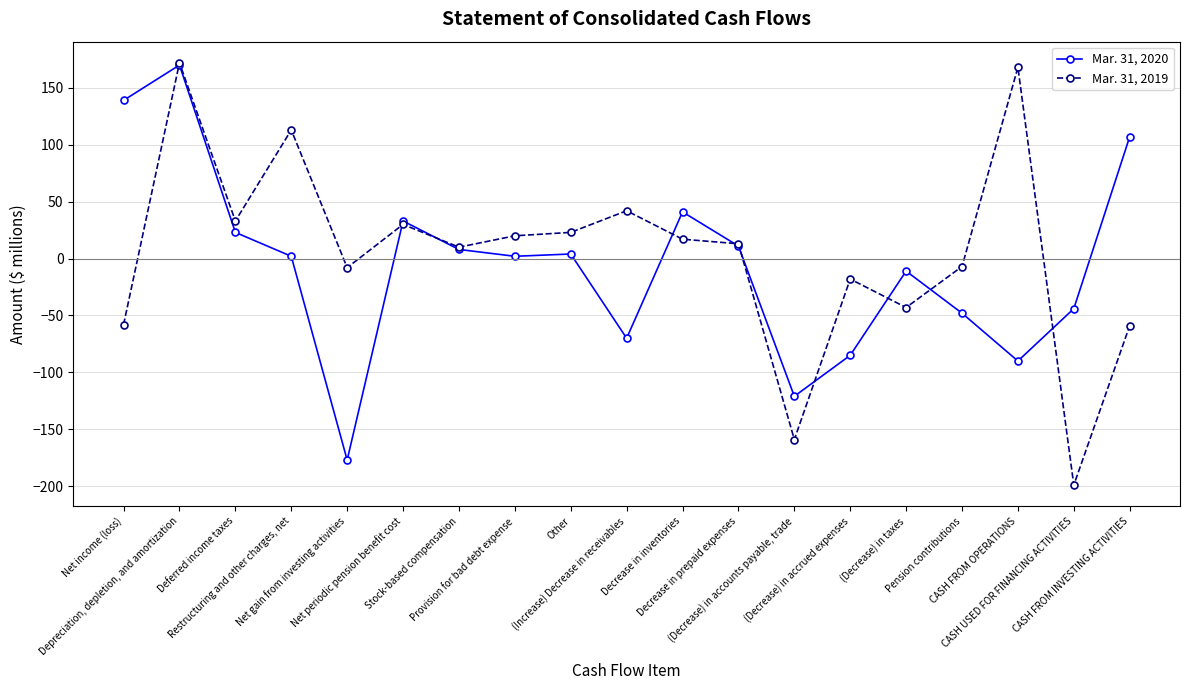

How many categories are shown in the chart?

19